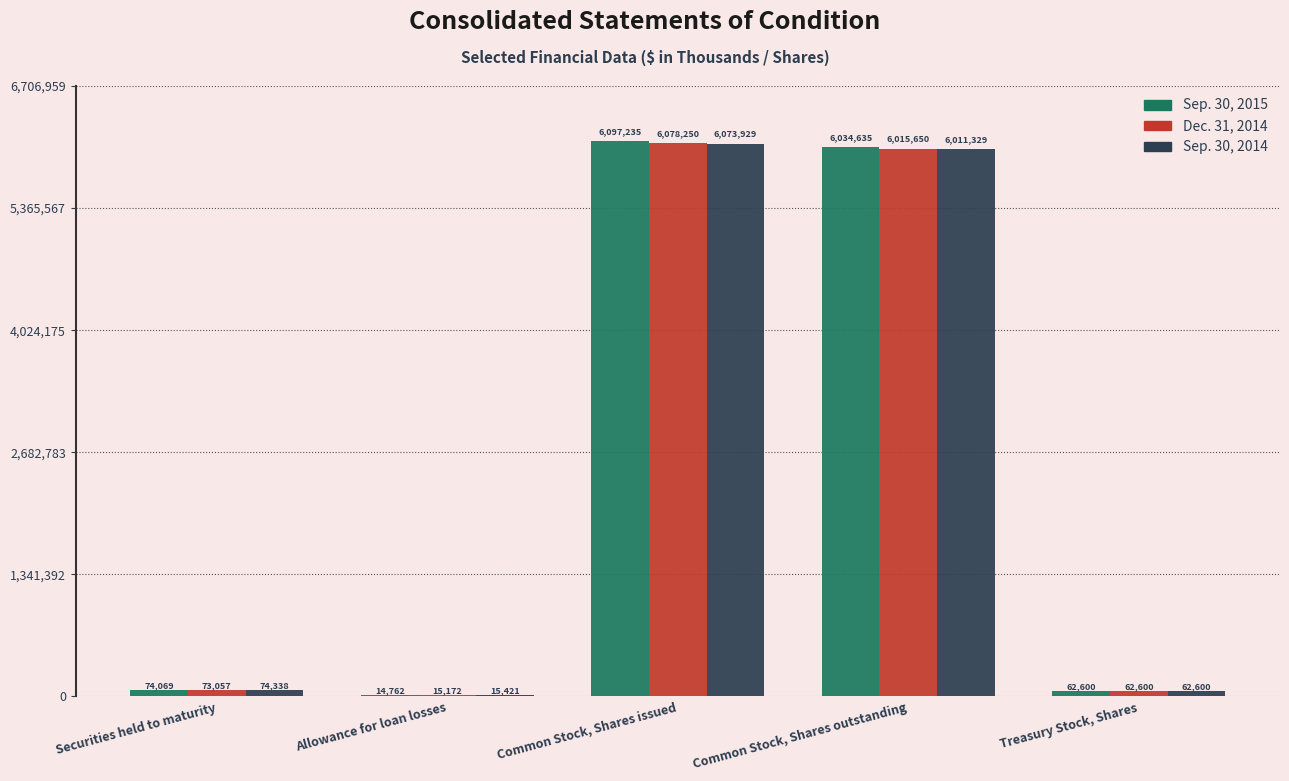

What is the total value across all series at Treasury Stock, Shares?

187800